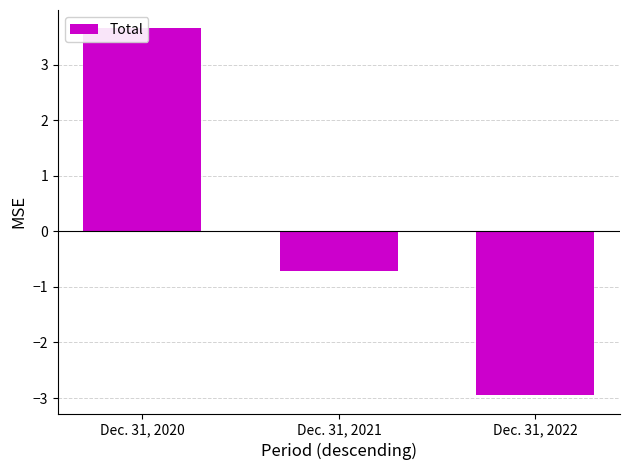

List the labels in order of value, smallest first.

Dec. 31, 2022, Dec. 31, 2021, Dec. 31, 2020